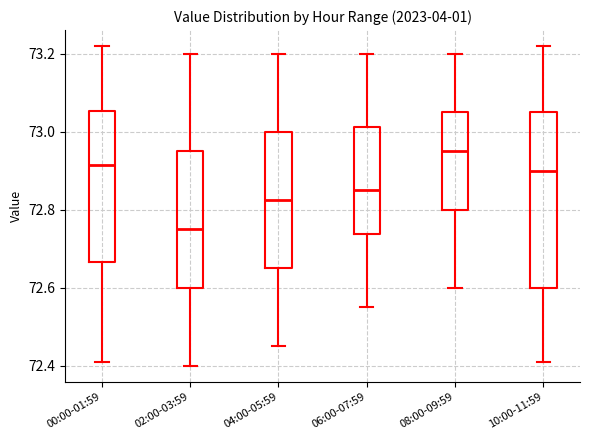

Reading left to right, transcribe this box plot: for each box, give where its median line is, the range the box spans, and where its two whiskers end, as read against the y-axis. The values are not printed on the chart, so give them approximately, as read against the axis.

00:00-01:59: median 72.92, box 72.66 to 73.06, whiskers 72.42 to 73.22
02:00-03:59: median 72.76, box 72.60 to 72.96, whiskers 72.40 to 73.20
04:00-05:59: median 72.82, box 72.66 to 73.00, whiskers 72.46 to 73.20
06:00-07:59: median 72.86, box 72.74 to 73.02, whiskers 72.56 to 73.20
08:00-09:59: median 72.96, box 72.80 to 73.06, whiskers 72.60 to 73.20
10:00-11:59: median 72.90, box 72.60 to 73.06, whiskers 72.42 to 73.22